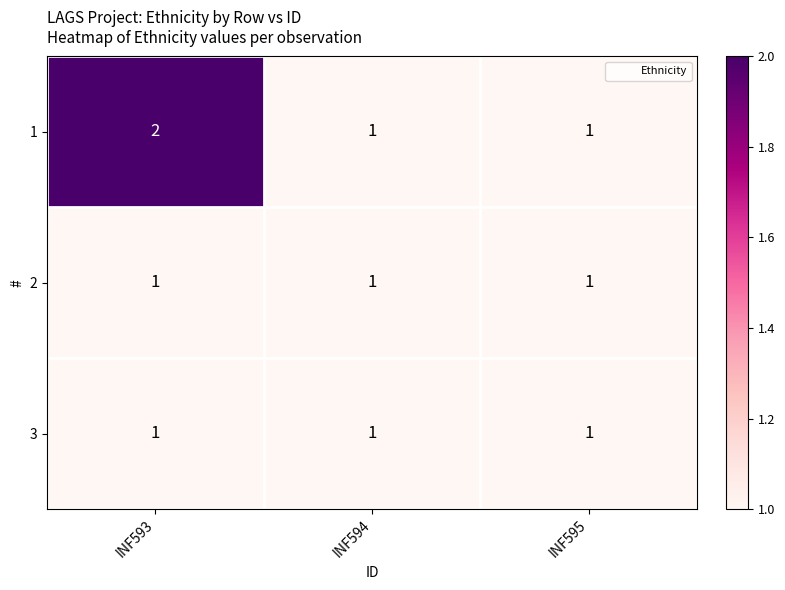

What is the total value across all series at INF594?

3